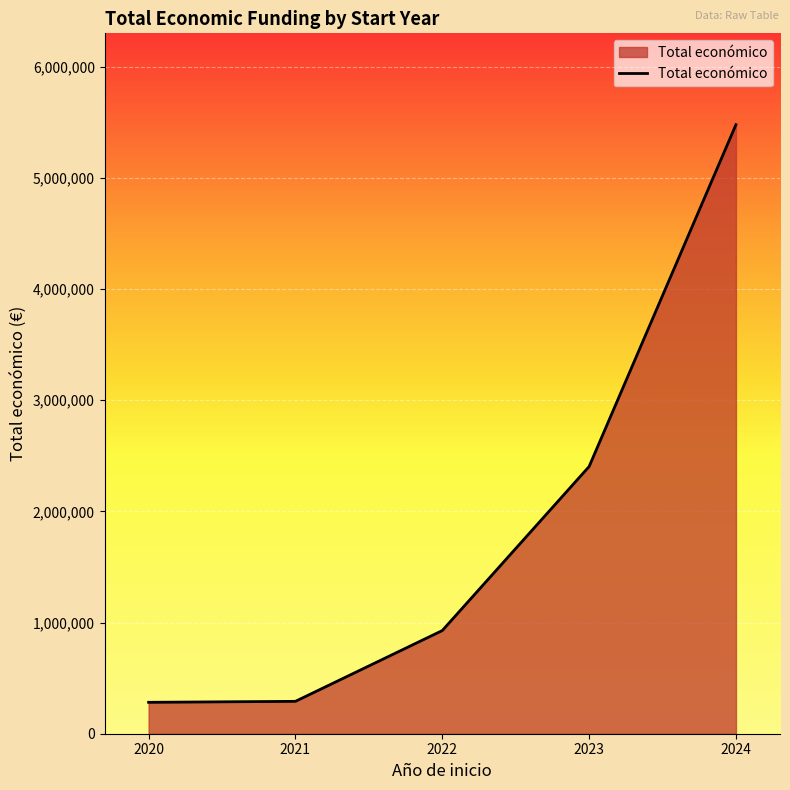

What is the change in value from 2021 to 2024?

+5185710